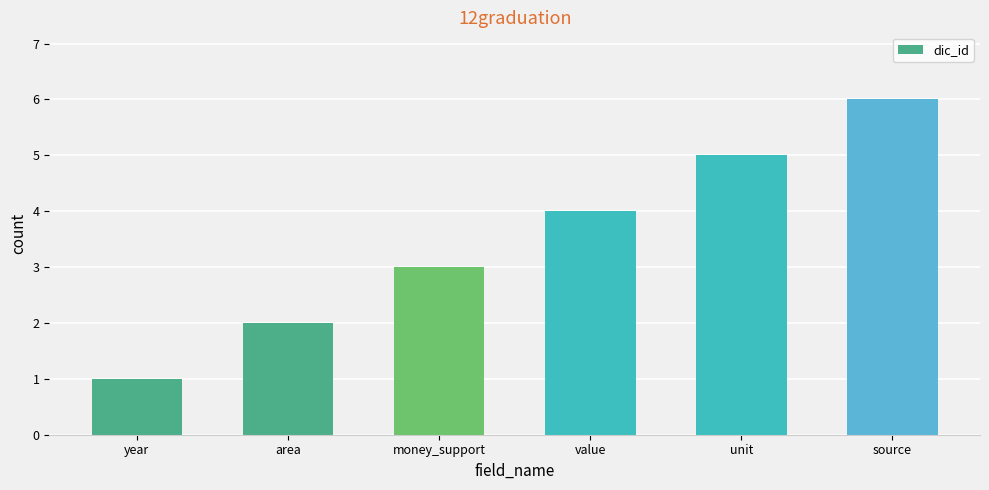

True or false: the data shows 3 at area.

False